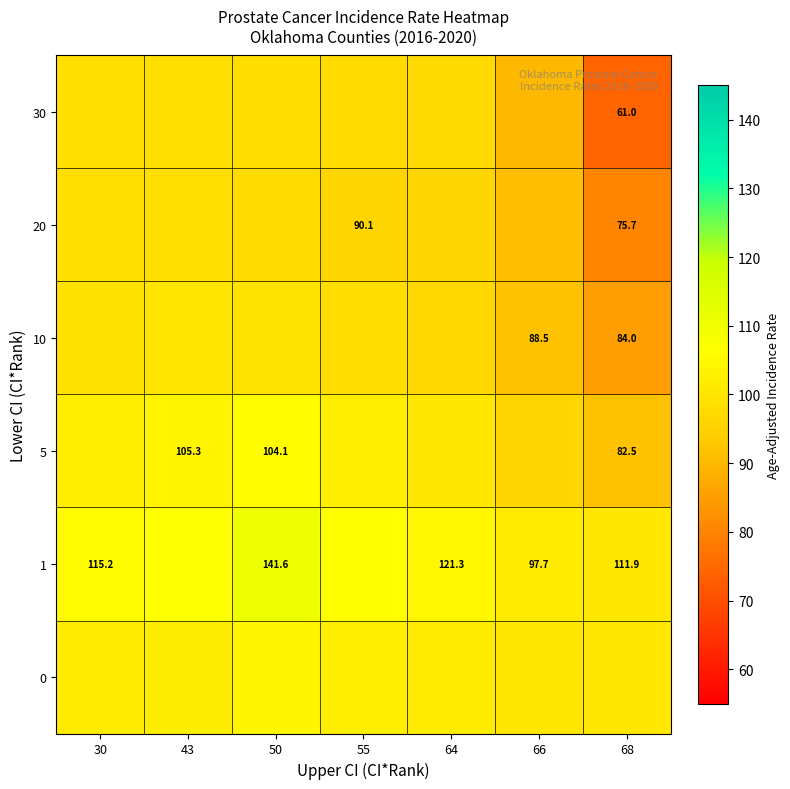

Is the value of 10 at 30 greater than the value of 20 at 43?

Yes